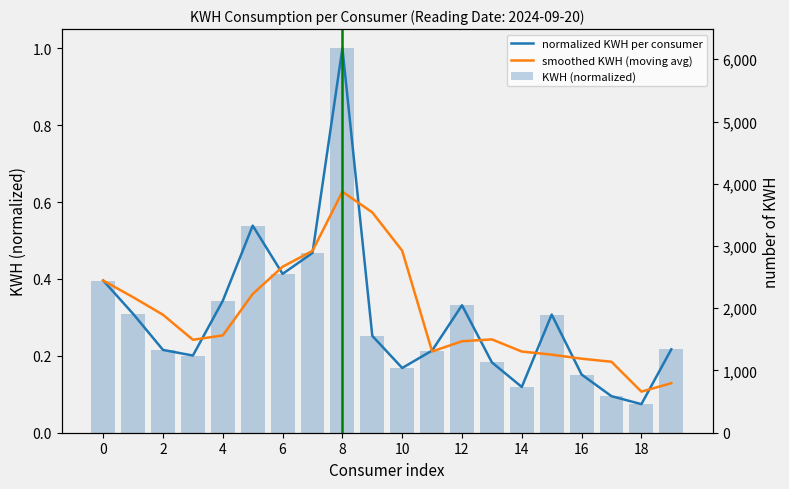

What is the difference between the maximum and second lowest values in the KWH (normalized) series?

0.9